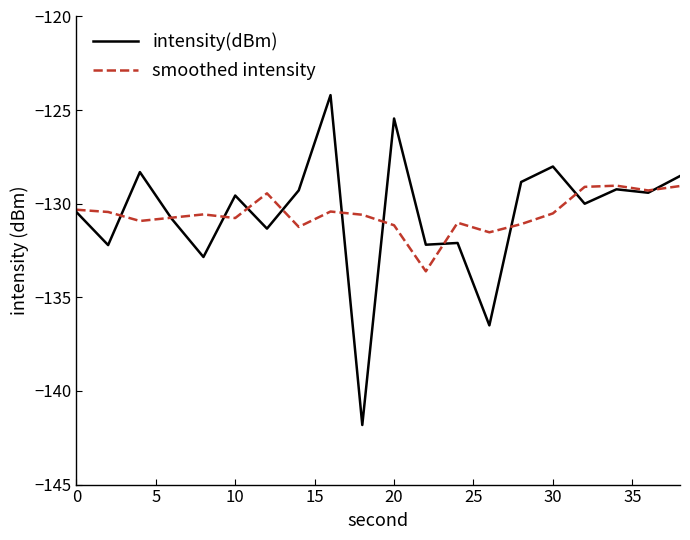

List the series in order of their peak value, highest first.

intensity(dBm), smoothed intensity